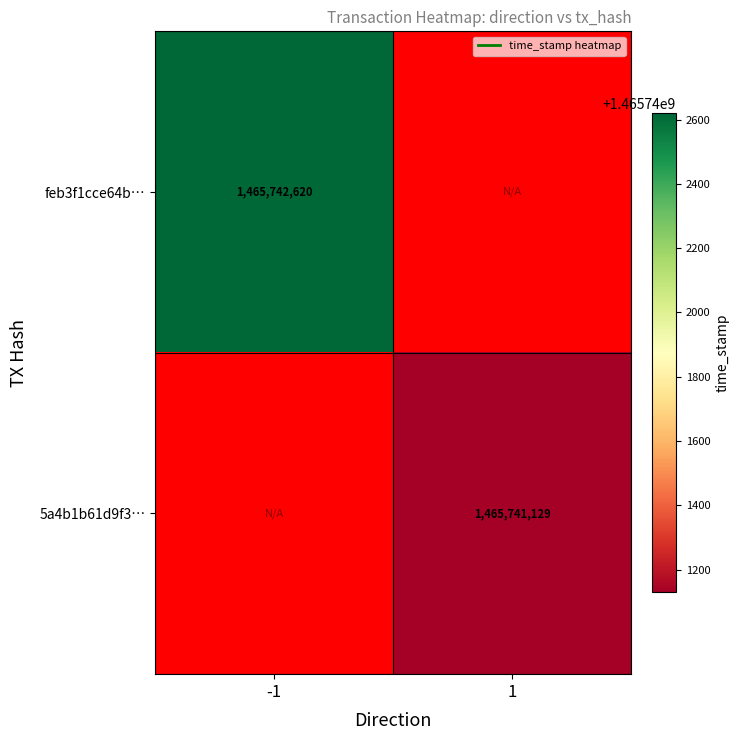

The value of feb3f1cce64b… at -1 is 2423265666.3. True or false?

False